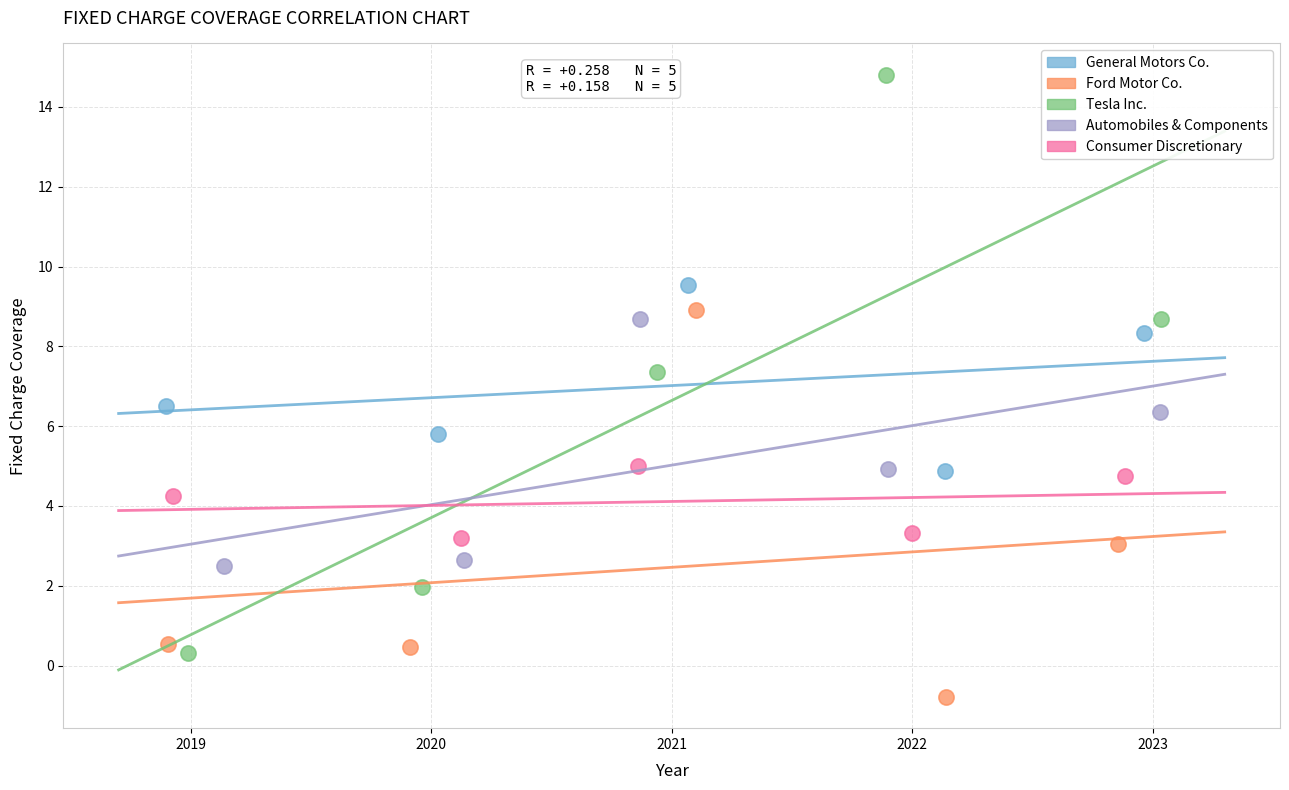

Which series reaches the maximum Y coordinate?

Tesla Inc.